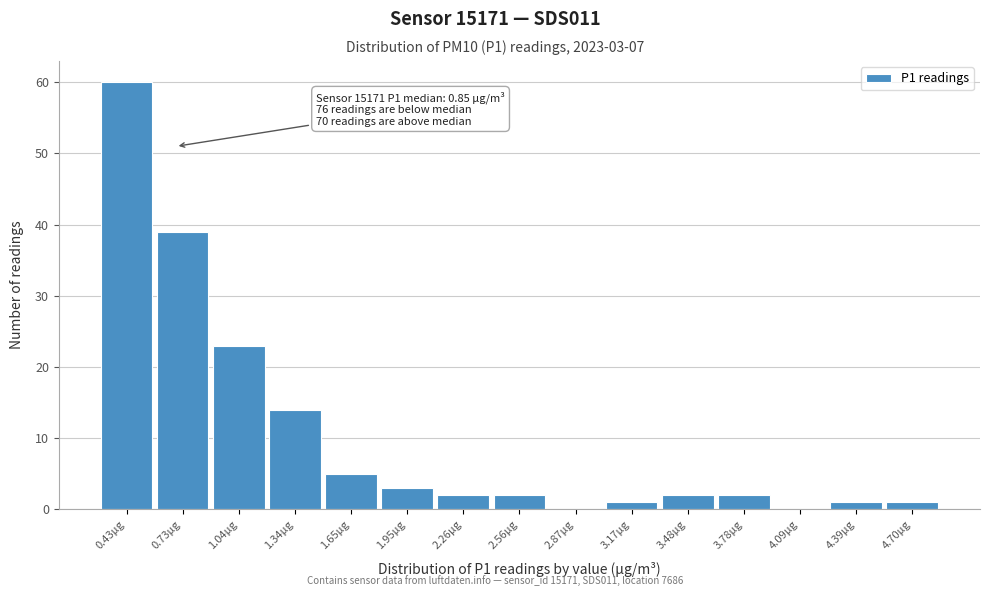

What is the maximum value shown in the chart?

60